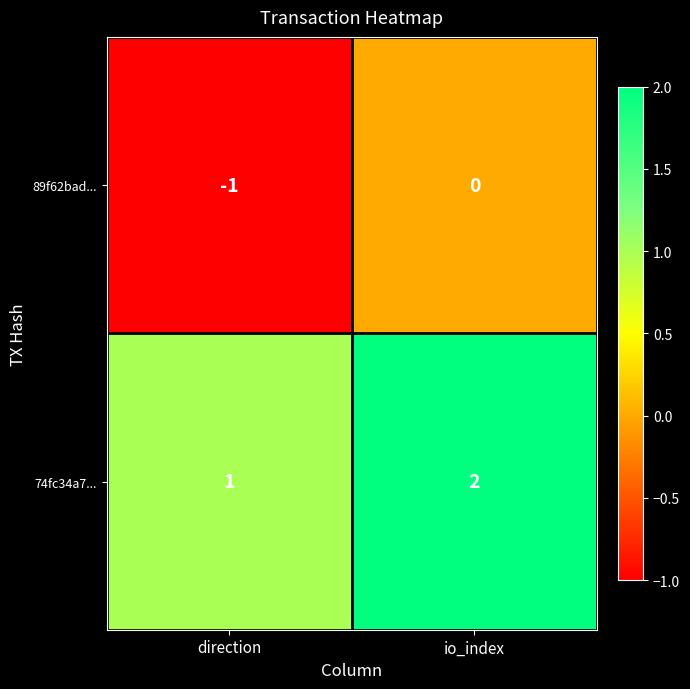

At which label is 89f62bad... closest to 0?

io_index